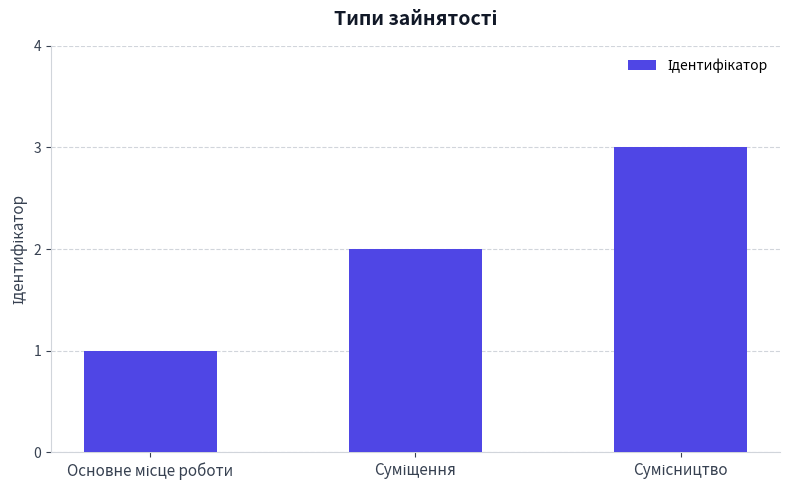

What is the minimum value shown in the chart?

1